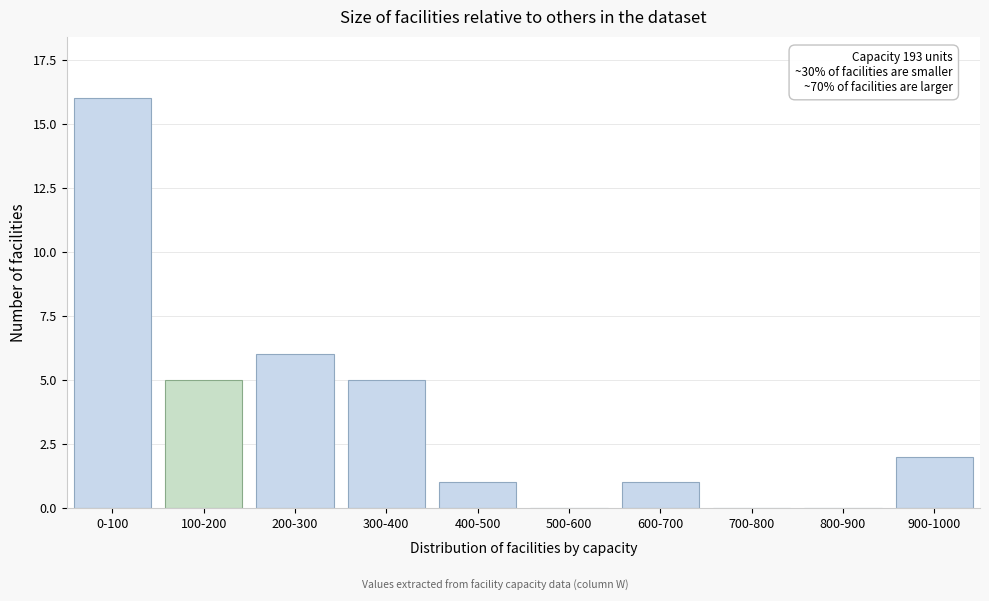

Reading right to left, list all the values displayed in this chart.

900-1000=2	800-900=0	700-800=0	600-700=1	500-600=0	400-500=1	300-400=5	200-300=6	100-200=5	0-100=16